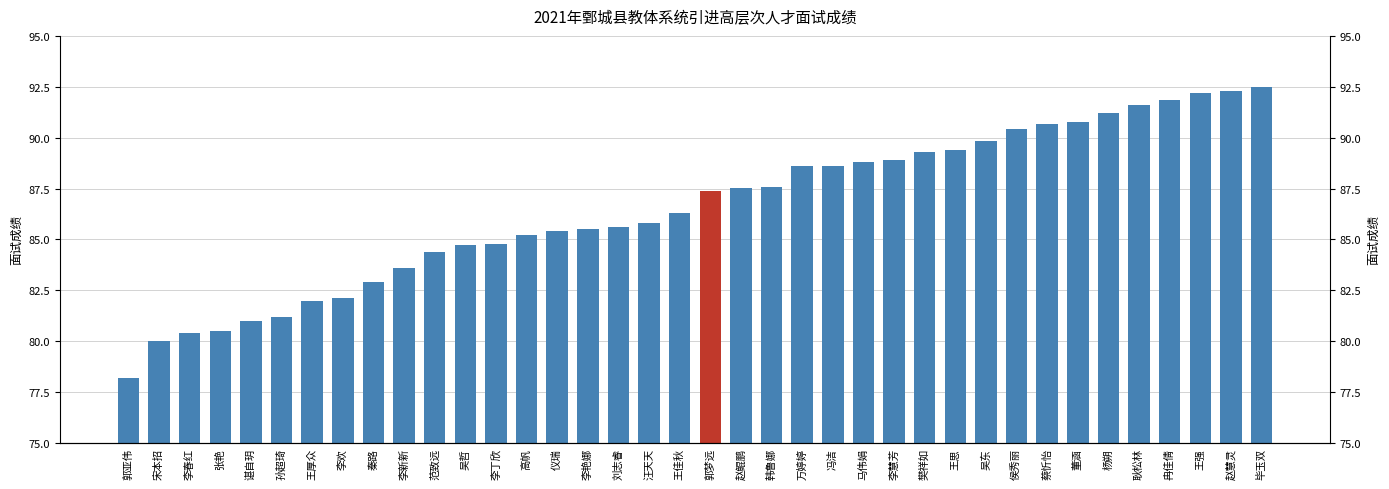

List the labels in order of value, smallest first.

郭亚伟, 宋本招, 李春红, 张艳, 谌自玥, 孙超琦, 王厚众, 李欢, 秦路, 李新新, 范致远, 吴哲, 李丁欣, 高帆, 仪瑞, 李艳娜, 刘志睿, 汪天天, 王佳秋, 郭梦远, 赵鲲鹏, 韩鲁娜, 万婷婷, 冯洁, 马伟娟, 李慧芳, 樊祥如, 王思, 吴东, 侯秀丽, 蔡忻怡, 董涵, 杨朔, 耿松林, 冉佳倩, 王强, 赵慧灵, 毕玉双